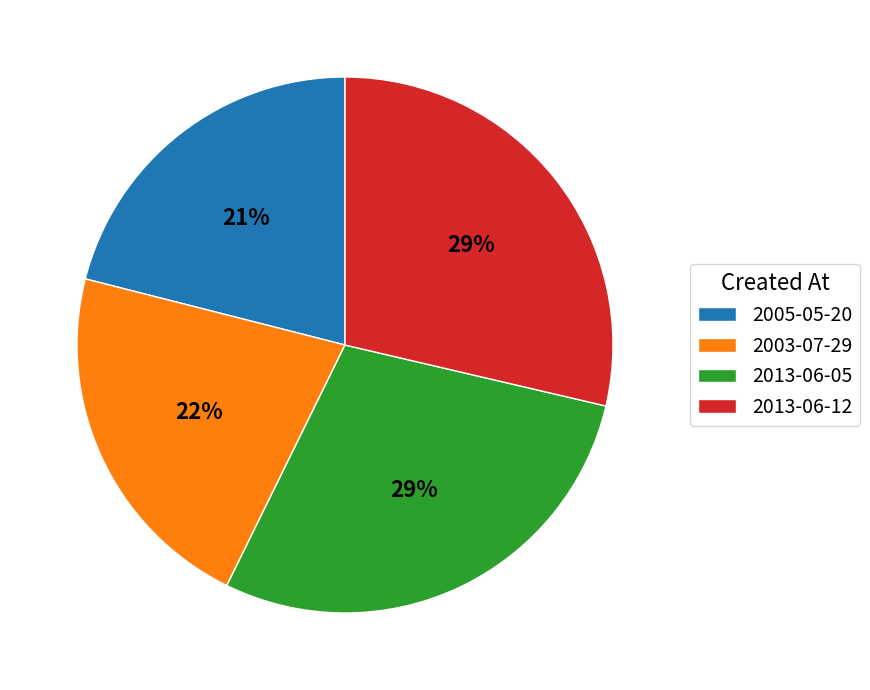

To the nearest percent, what is the difference between the 2003-07-29 and 2013-06-05 slice percentages?

7%